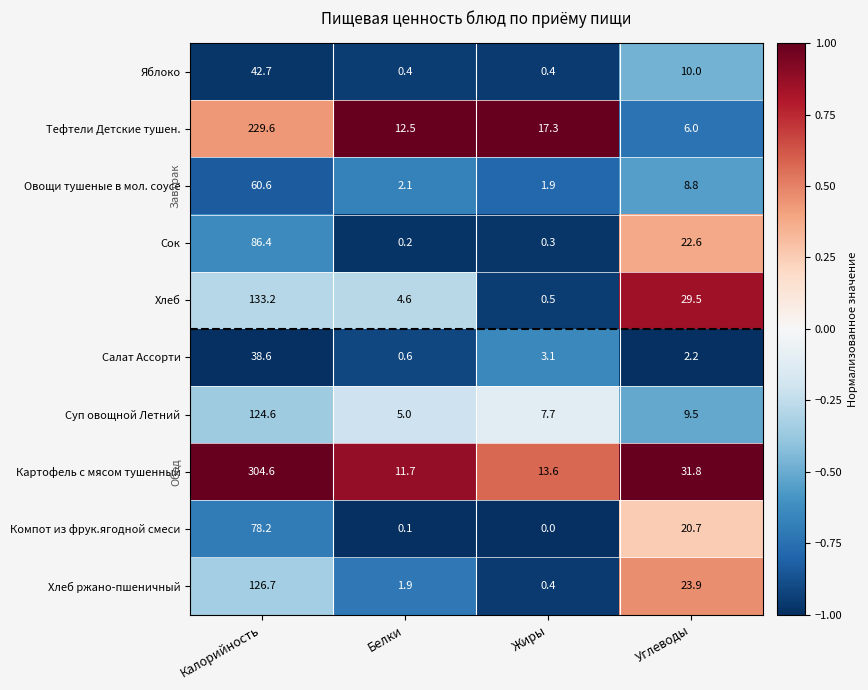

Where does the Суп овощной Летний series first go above 9?

Калорийность